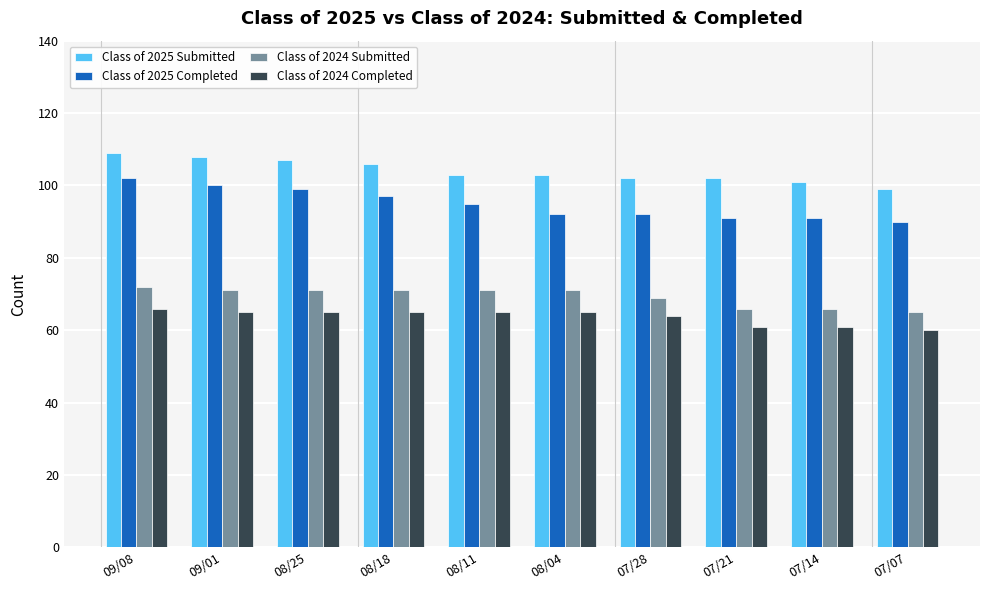

How many groups of bars are there?

10